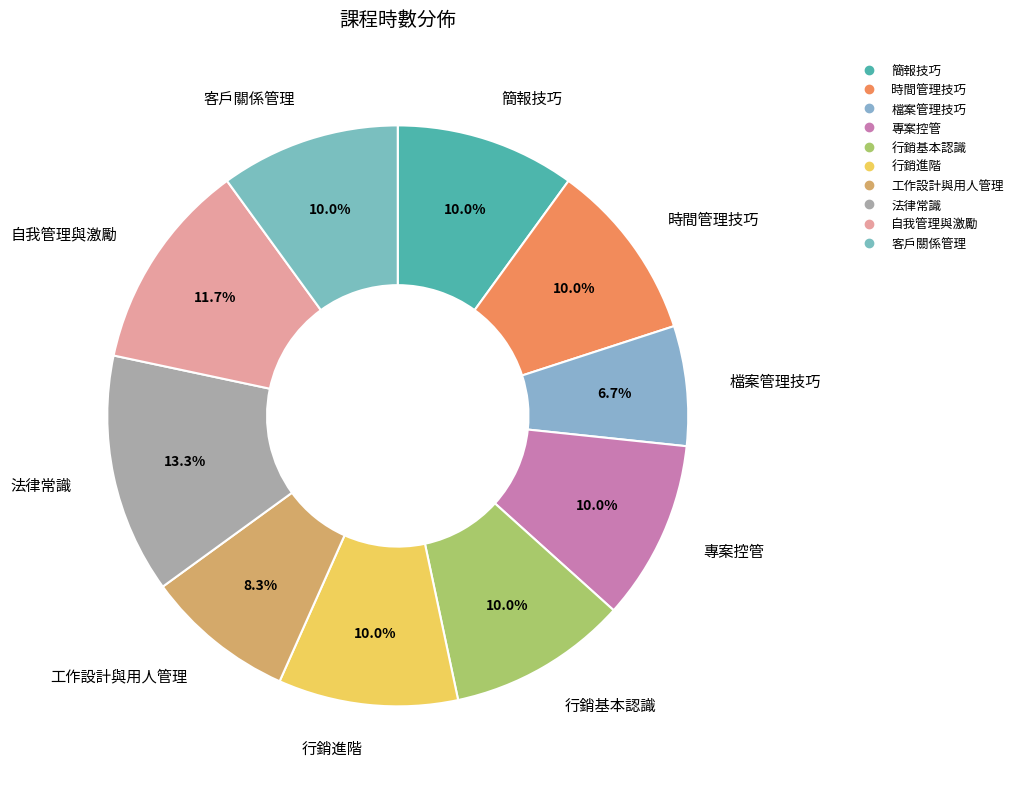

What percentage is NOT represented by 工作設計與用人管理?

91.7%